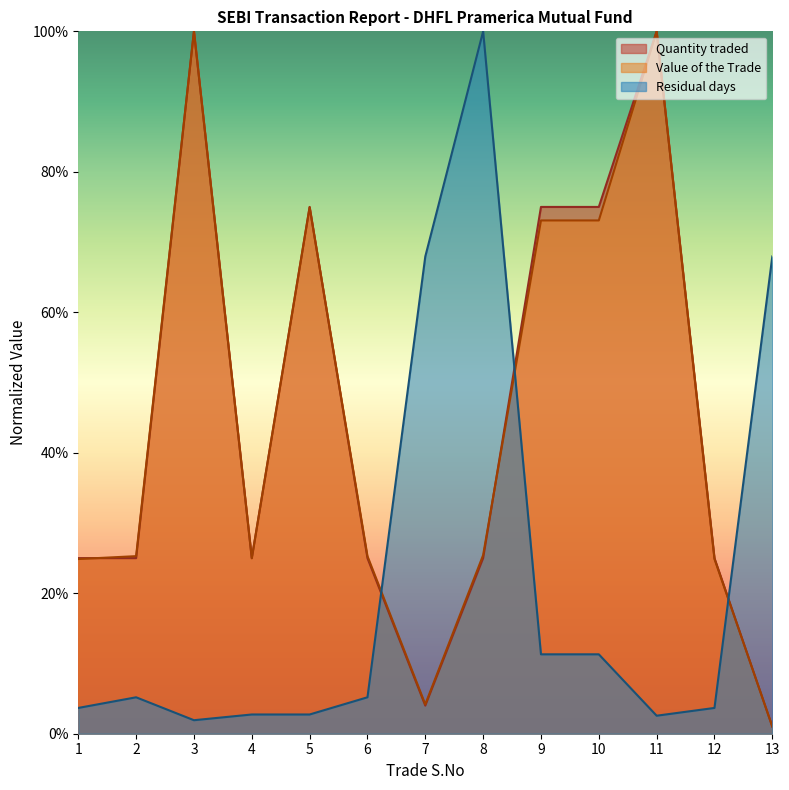

List the series in order of their peak value, lowest first.

Quantity traded, Value of the Trade, Residual days